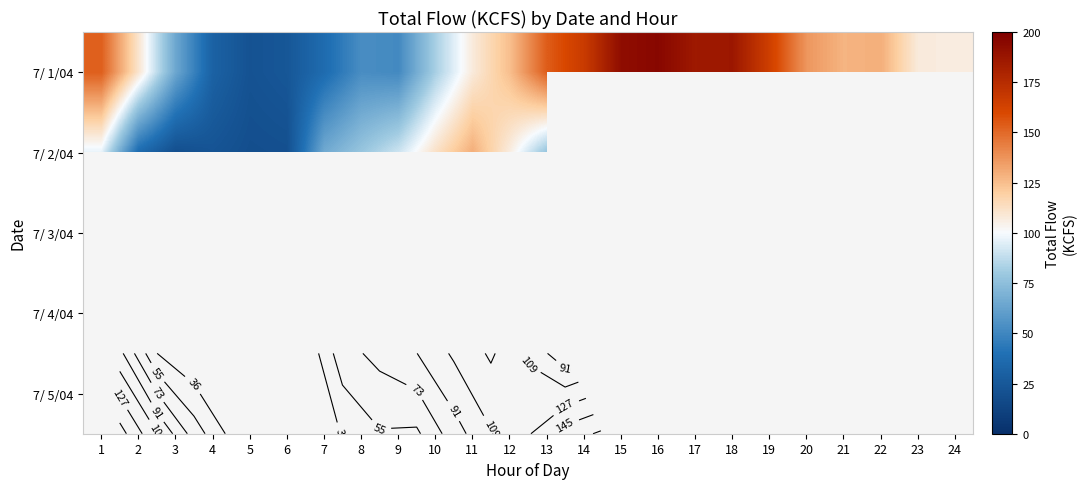

Which series has the largest range (max minus min)?

7/ 1/04